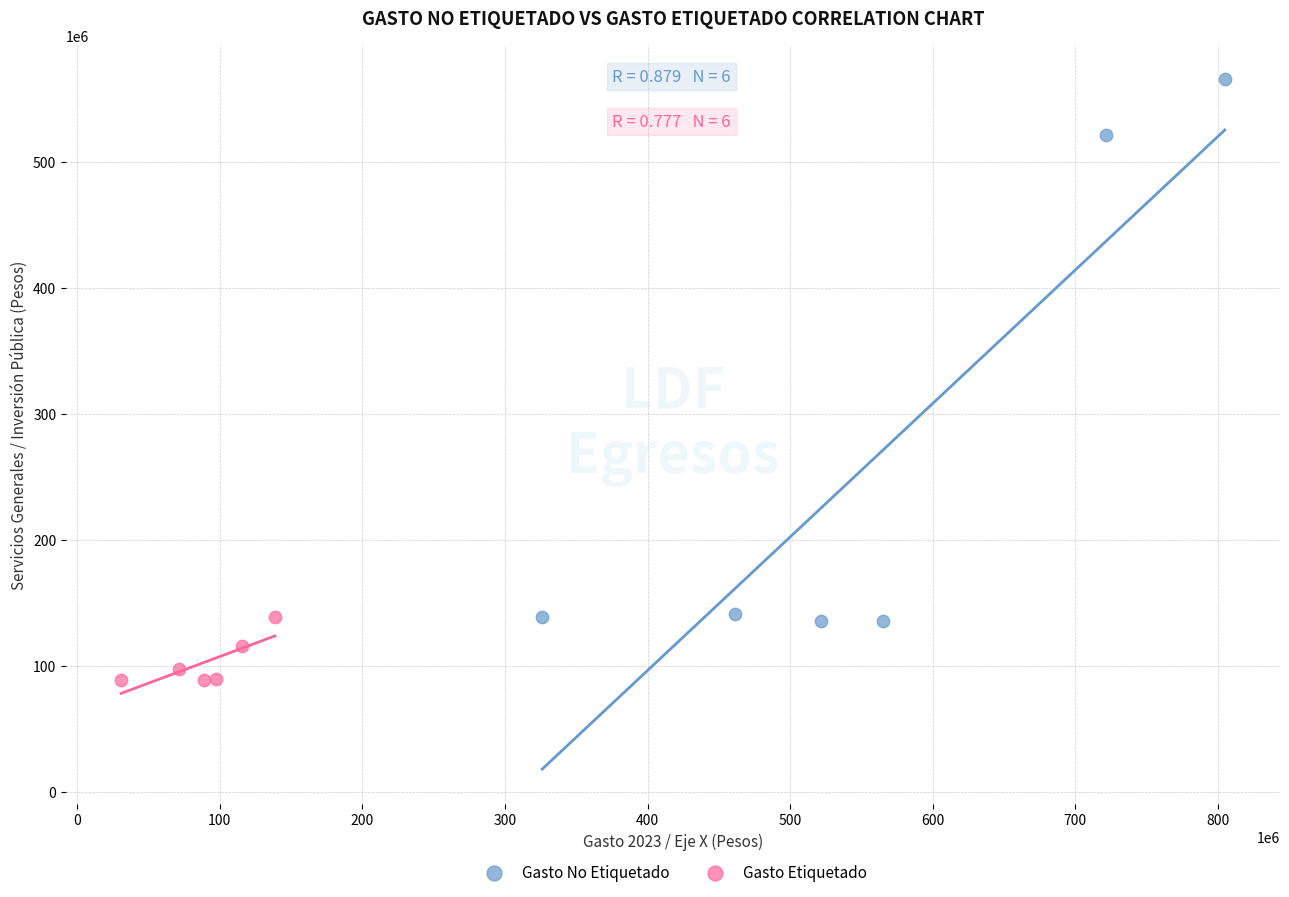

Which series reaches the maximum Y coordinate?

Gasto No Etiquetado